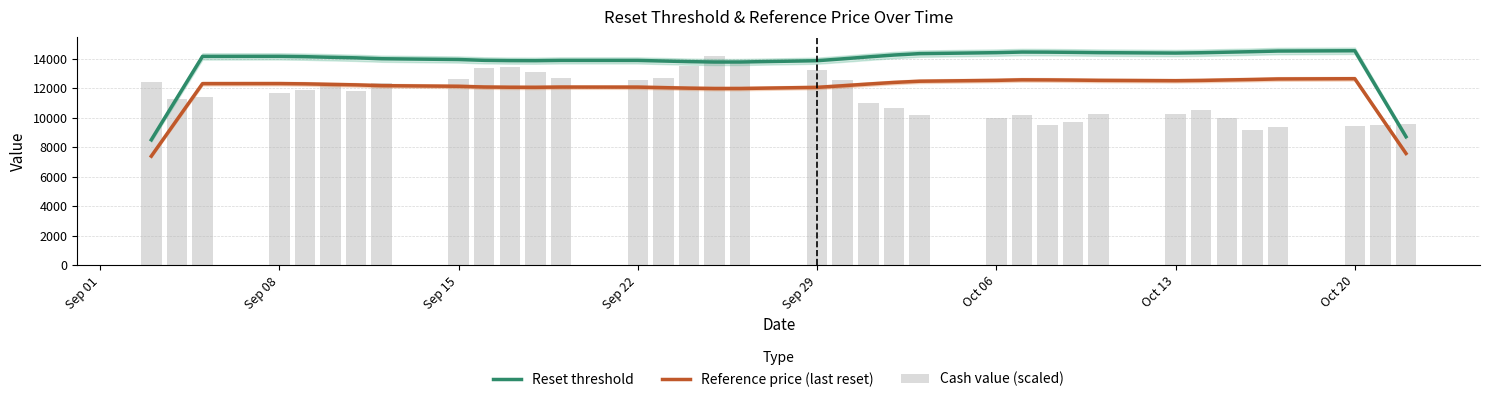

What is the total value across all series at Oct 13?

38085.7